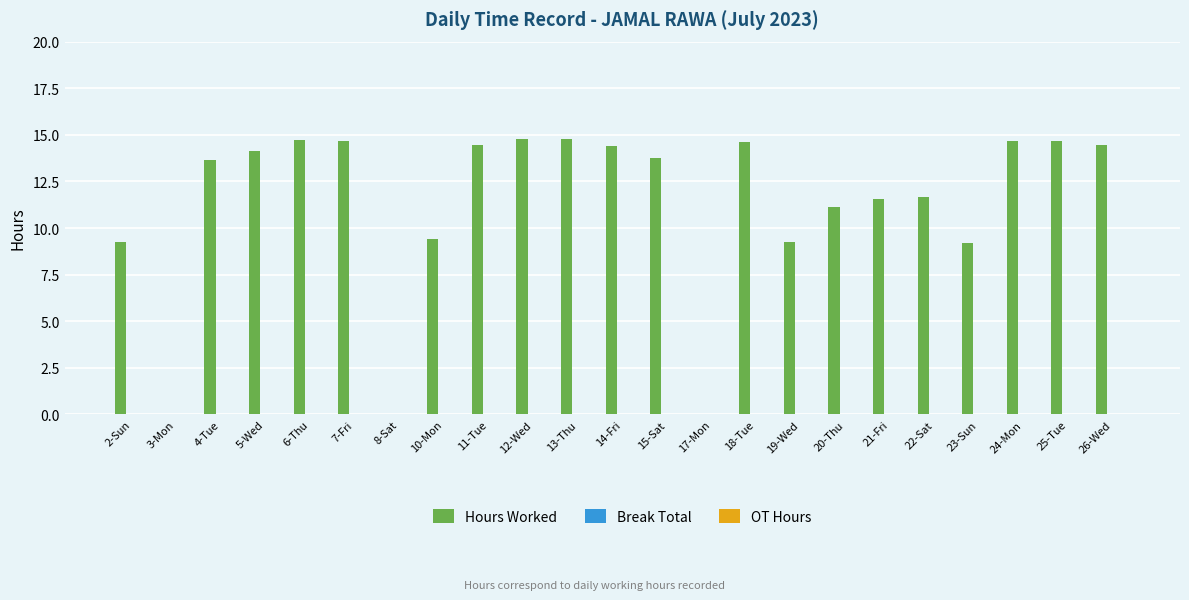

The value at 21-Fri is 3.2. True or false?

False